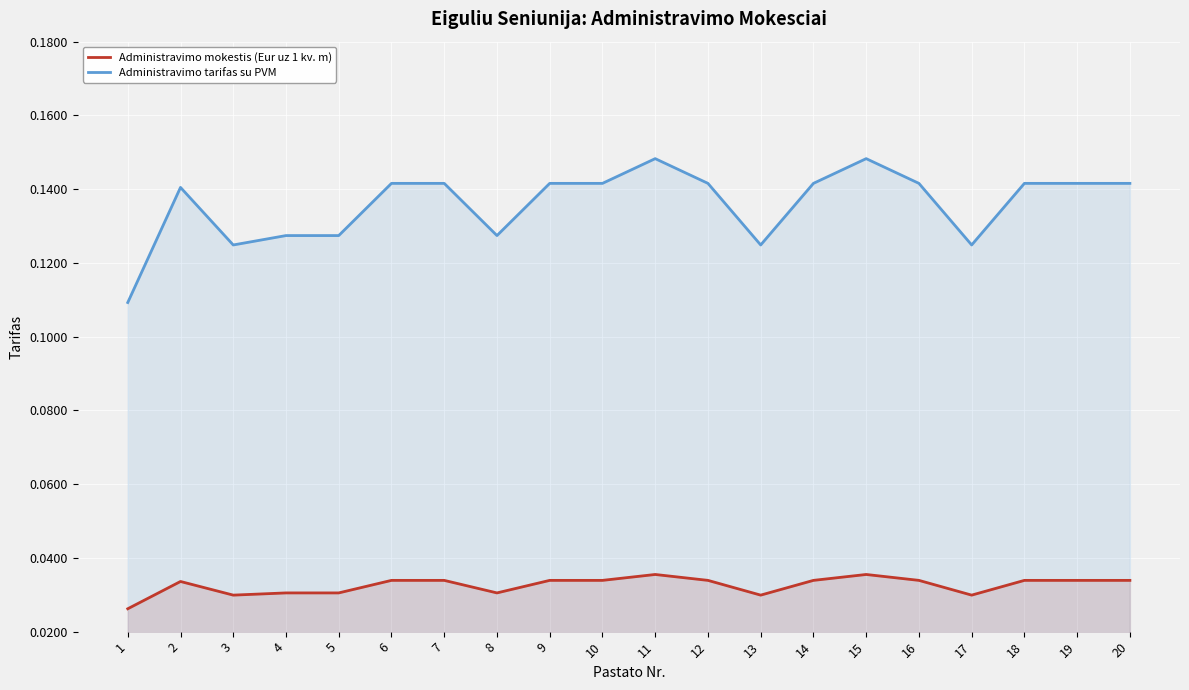

True or false: Administravimo tarifas su PVM has a value of 0.0 at 4.

False